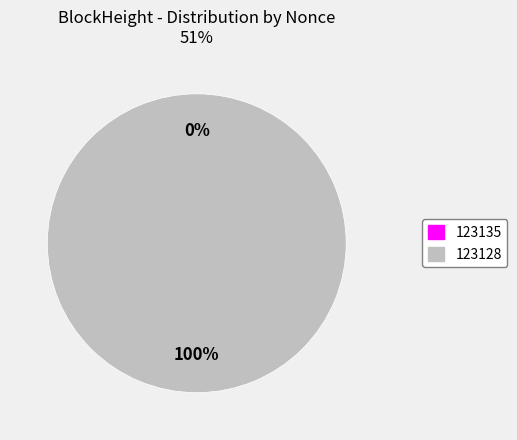

Combined, do 123135 and 123128 account for over 50%?

Yes